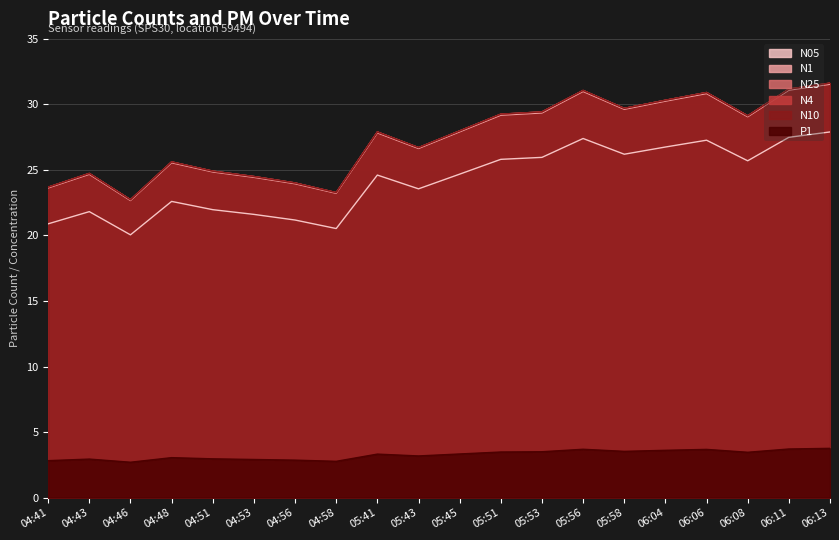

Which series has the largest total across all categories?

N10